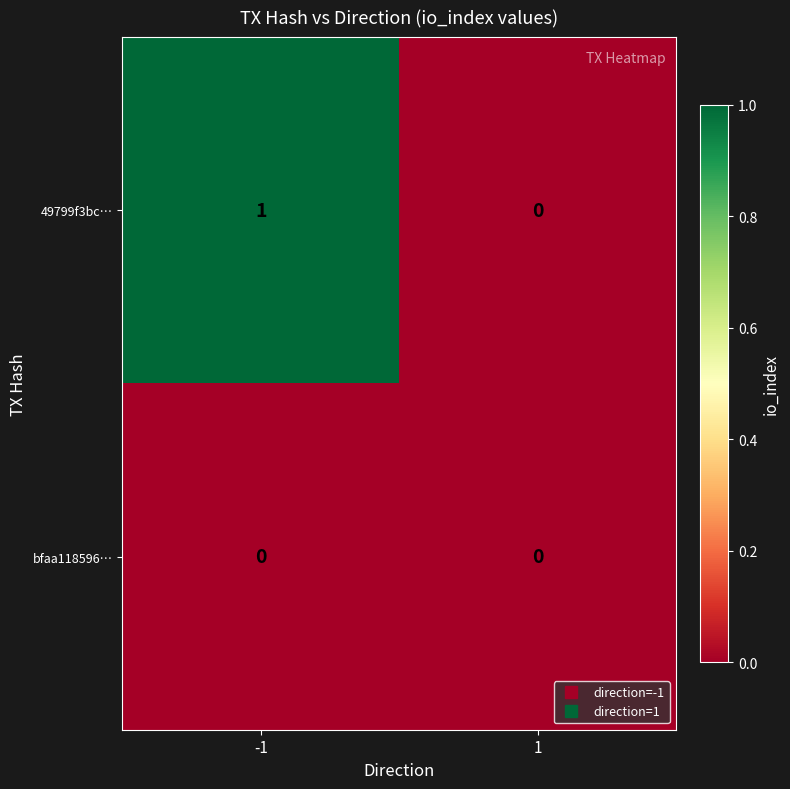

Reading left to right, list all the values displayed in this chart.

49799f3bc…: 1	0
bfaa118596…: 0	0